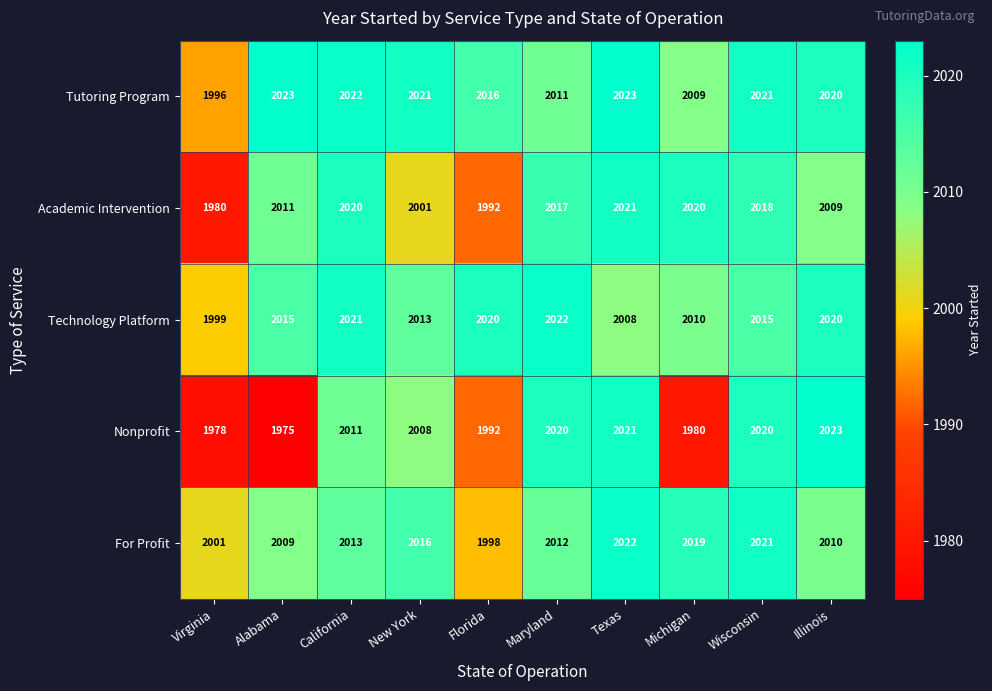

At how many categories does at least one series exceed 1998?

10